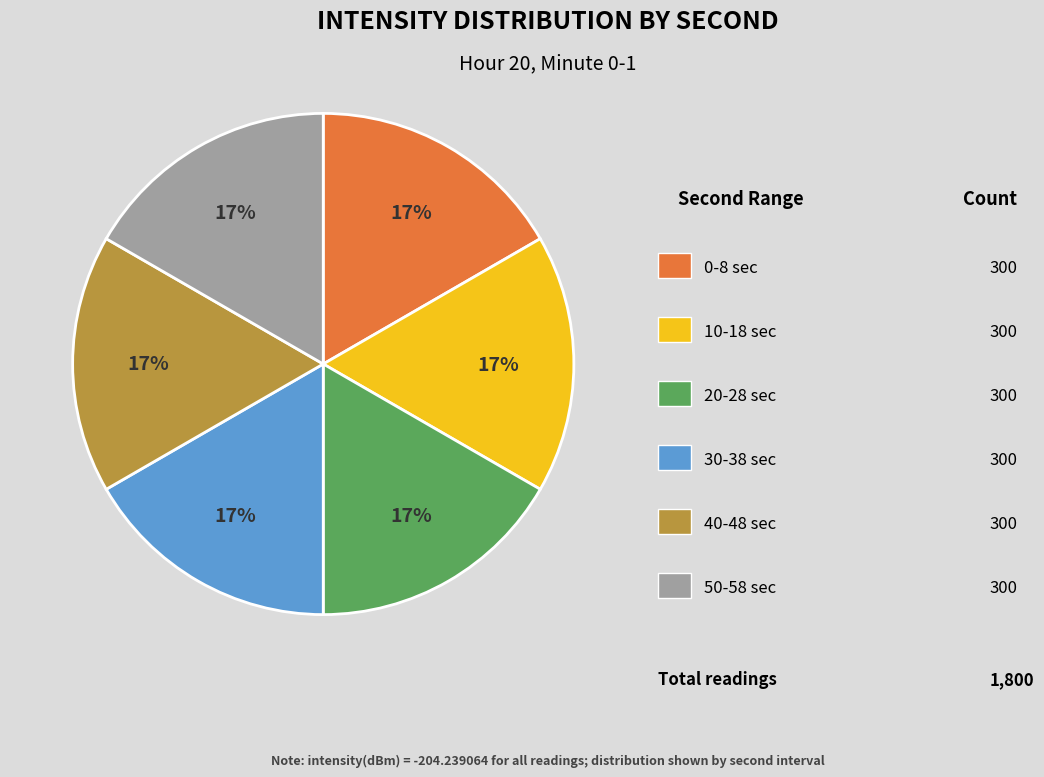

To the nearest percent, what is the average slice percentage?

17%